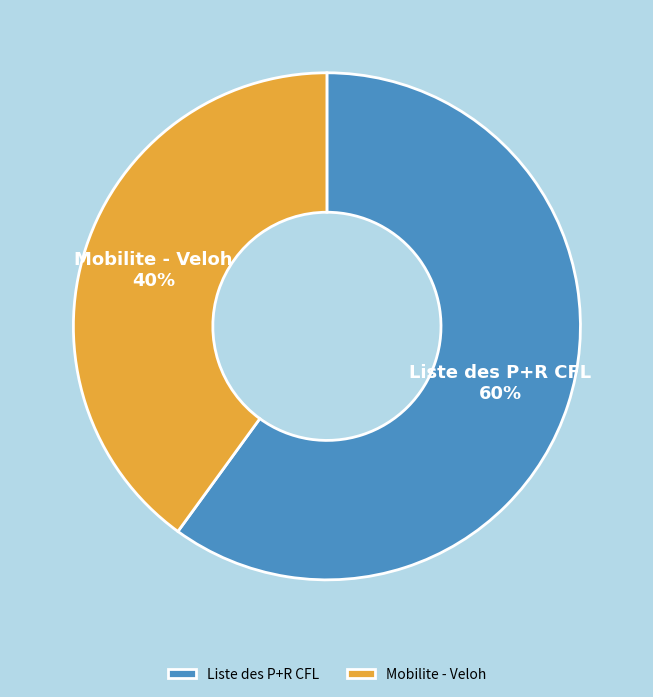

To the nearest percent, what is the difference between the largest and smallest slice percentages?

20%